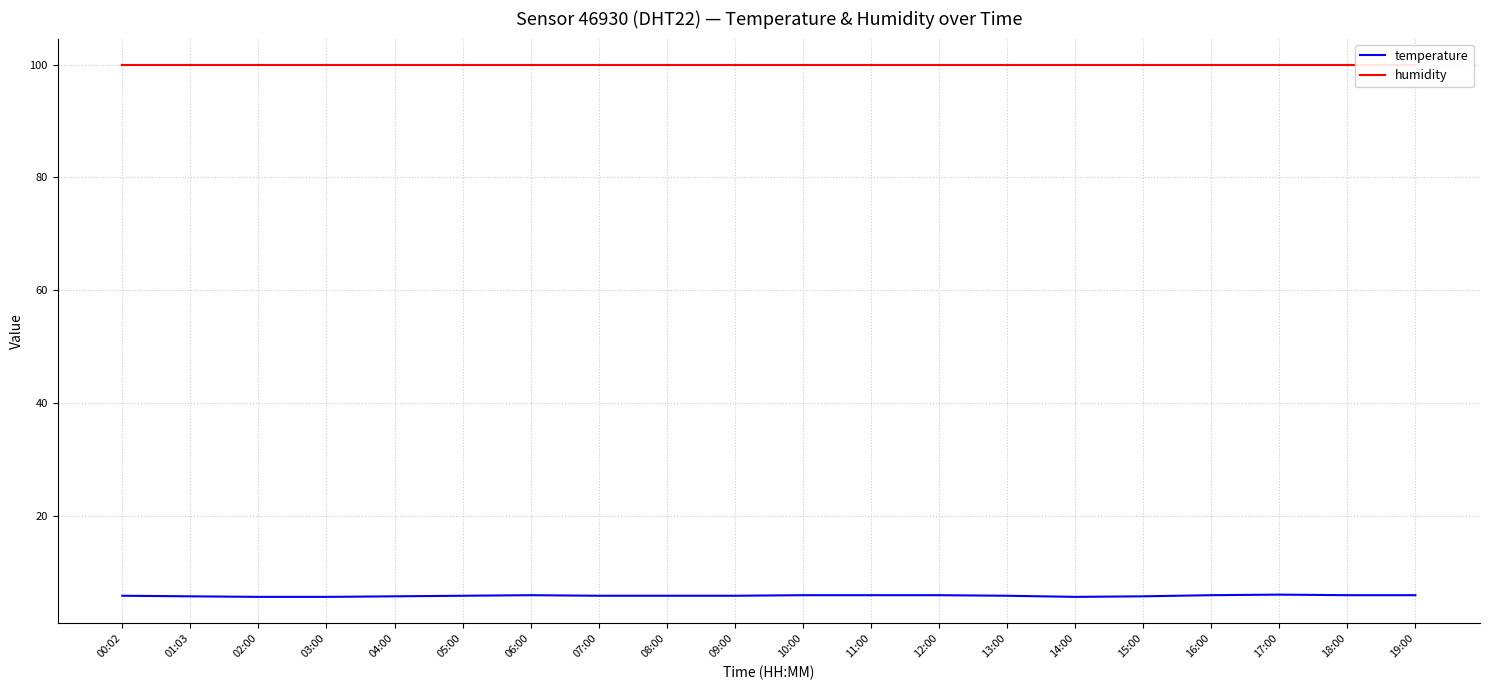

Is this an area chart (filled region under the line)?

No